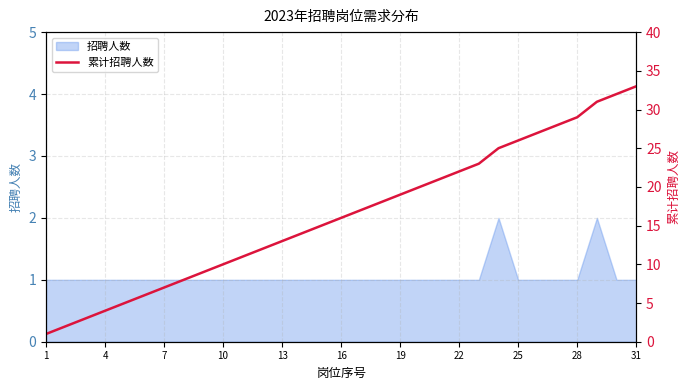

How many lines are shown in the chart?

1